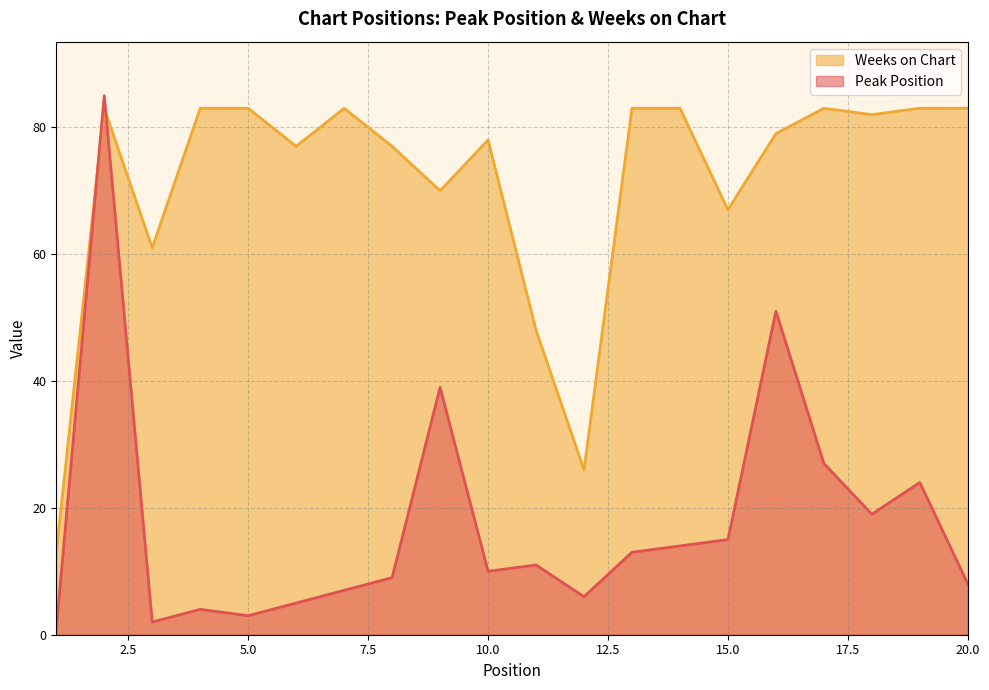

At which category does Weeks on Chart reach its first local valley?

3